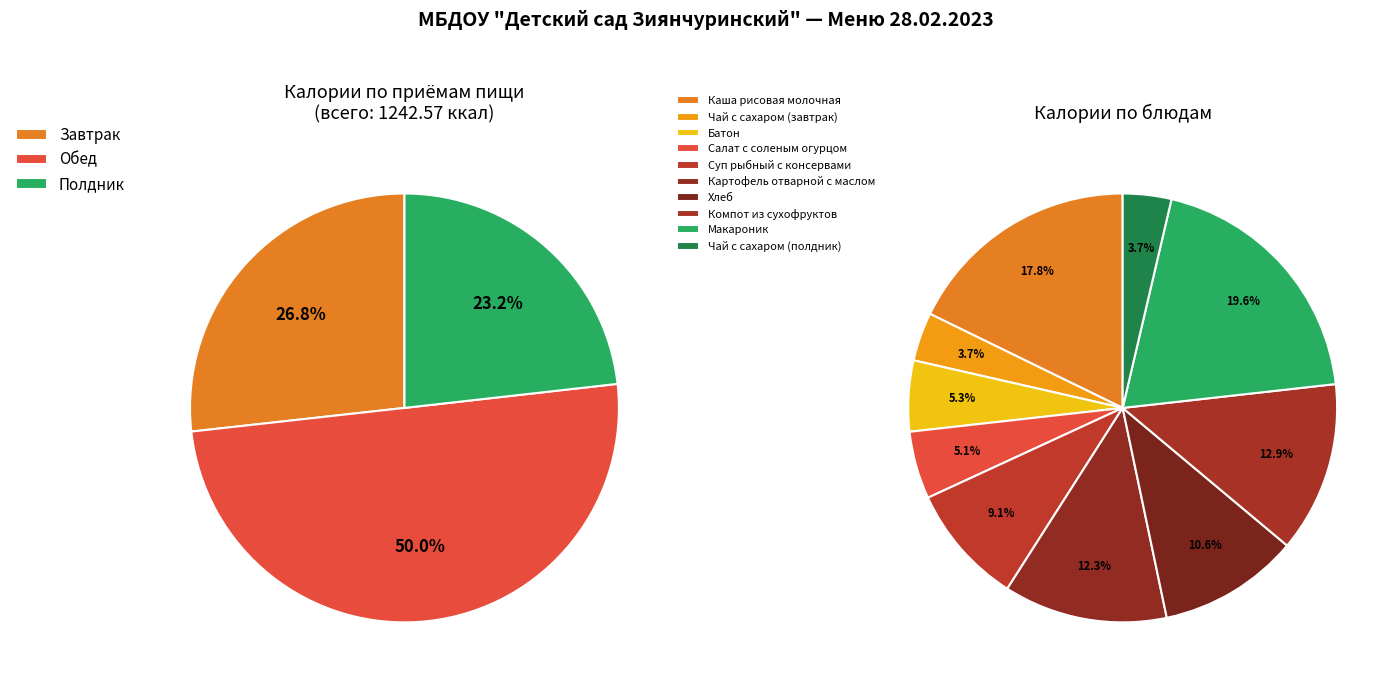

Rank the categories by value from highest to lowest.

Макароник, Каша рисовая молочная, Компот из сухофруктов, Картофель отварной с маслом, Хлеб, Суп рыбный с консервами, Батон, Салат с соленым огурцом, Чай с сахаром (завтрак), Чай с сахаром (полдник)